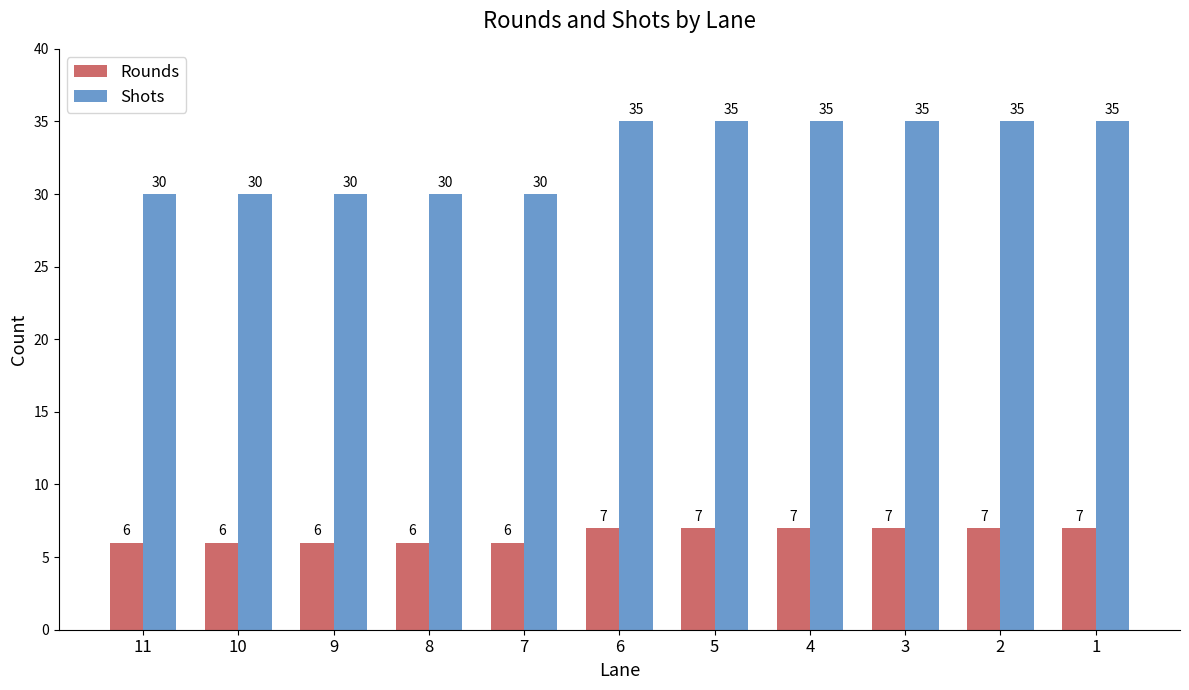

Rank the series by their average value, from highest to lowest.

Shots, Rounds